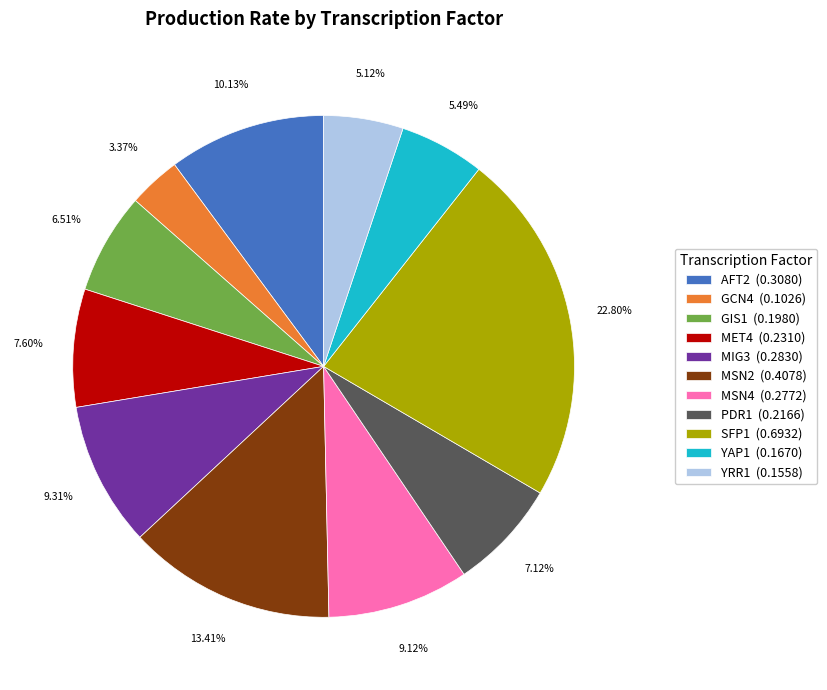

To the nearest percent, what is the difference between the SFP1 and MSN4 slice percentages?

14%